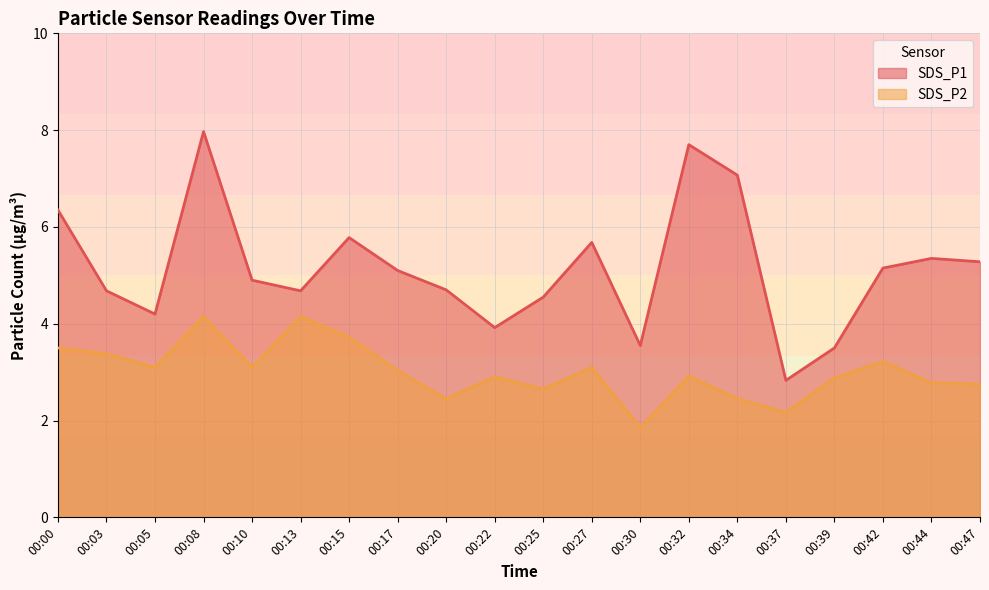

True or false: SDS_P1 and SDS_P2 intersect in this chart.

False